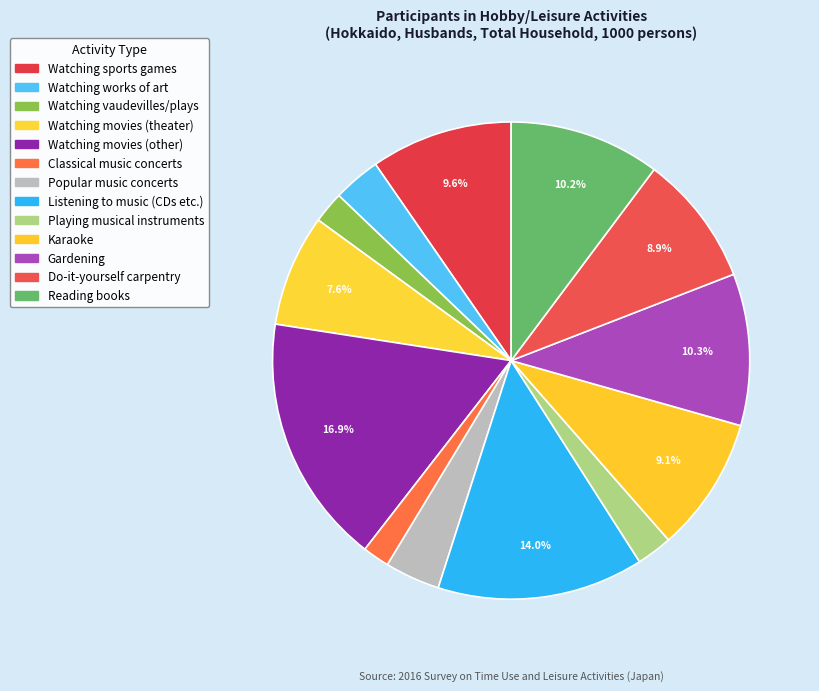

What portion of the pie excludes Listening to music (CDs etc.)?

86.0%